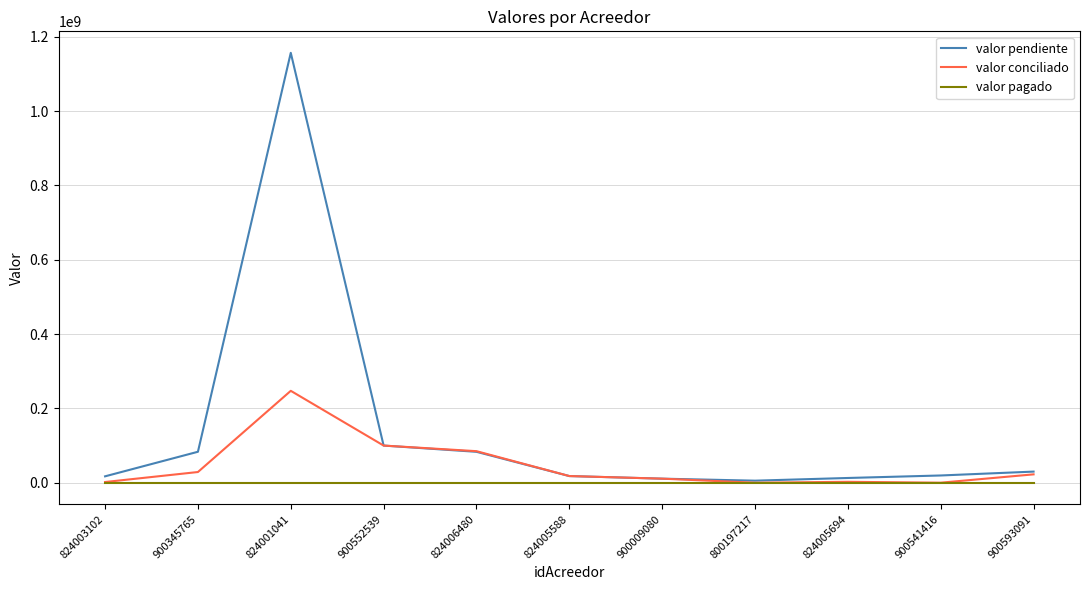

What position from the right is 824005694?

3